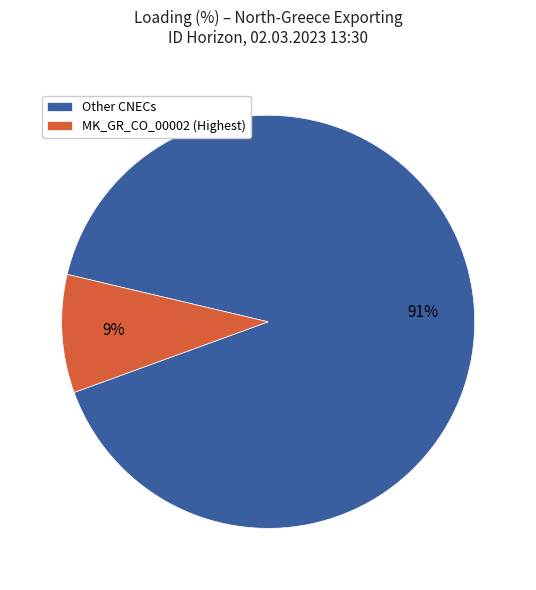

To the nearest percent, what is the difference between the largest and smallest slice percentages?

82%